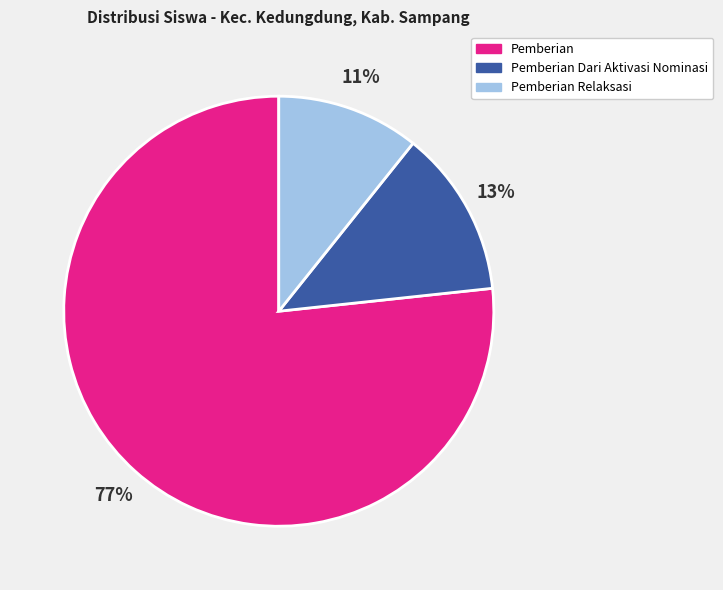

How many segments does this pie chart have?

3